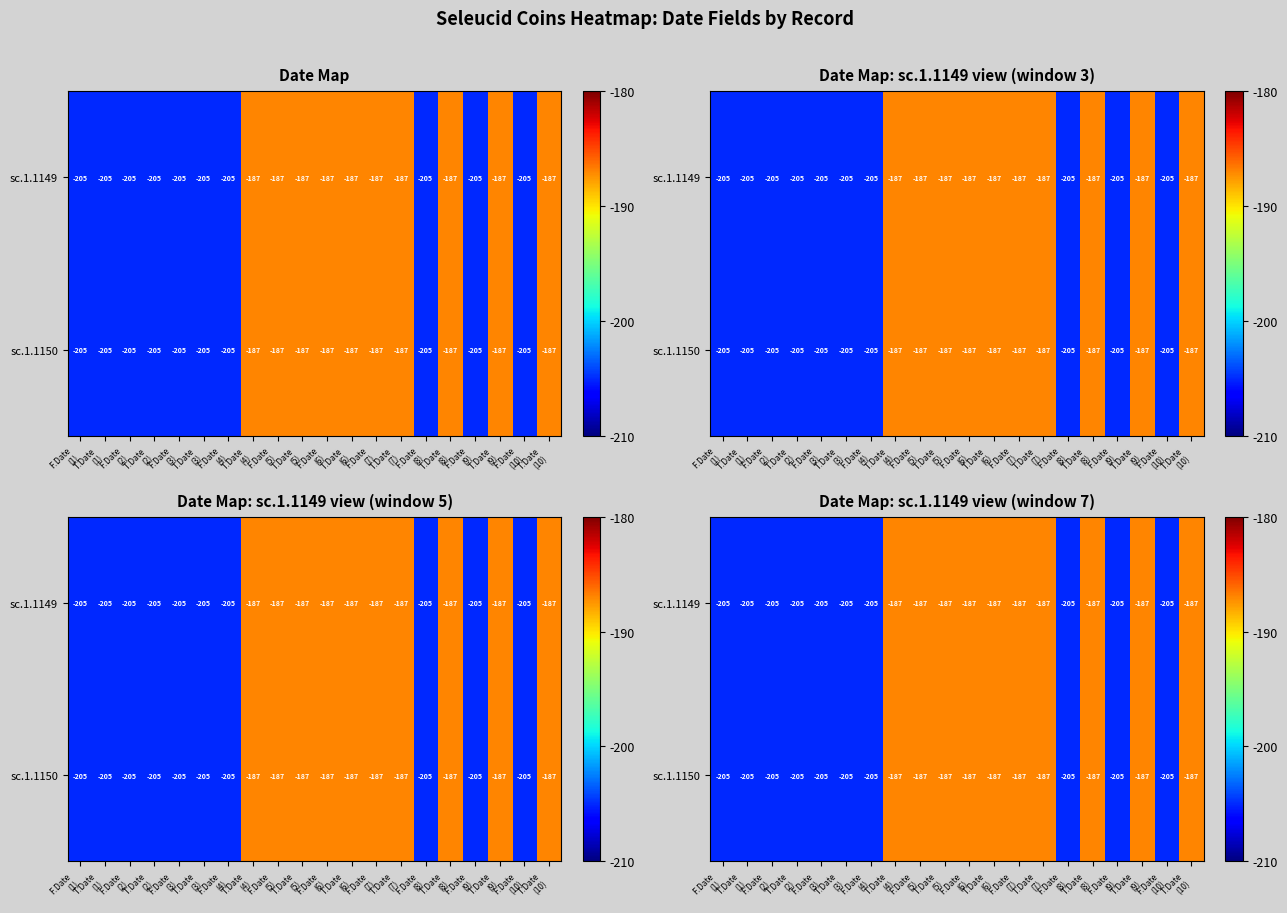

At how many categories does at least one series exceed -201?

10